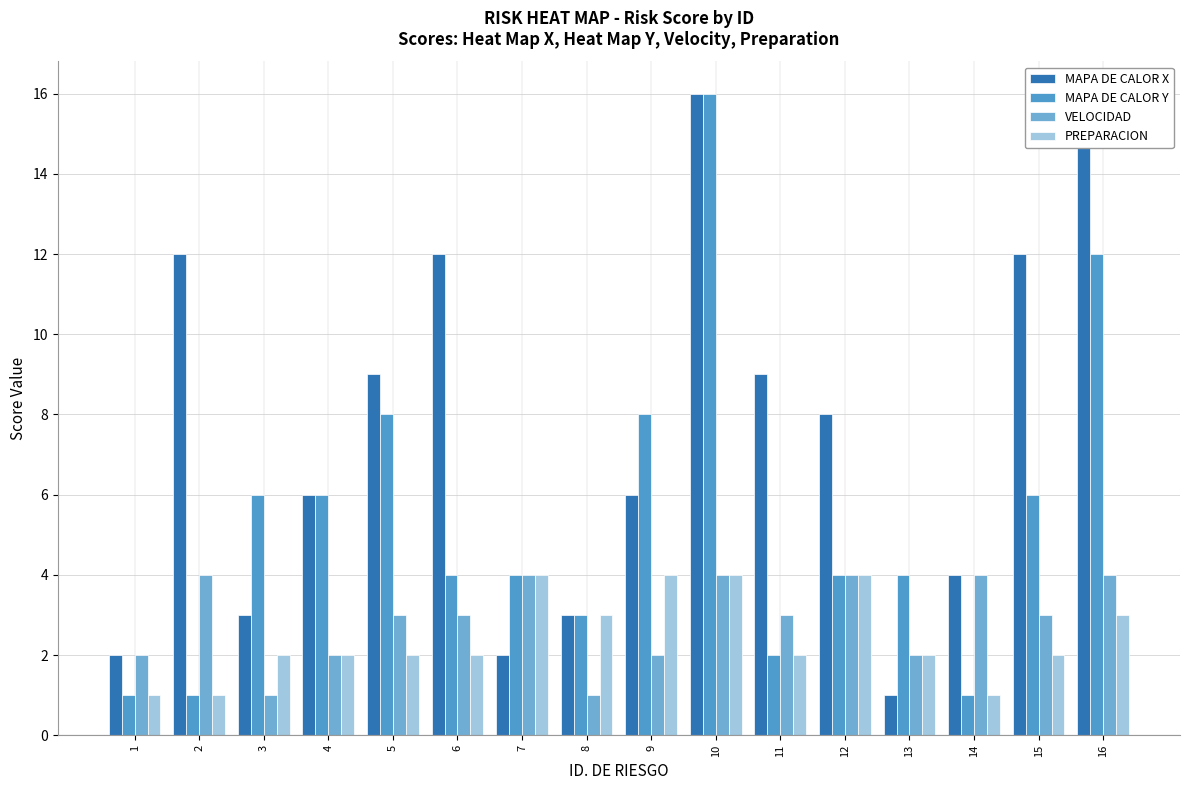

Which series has the largest total across all categories?

MAPA DE CALOR X